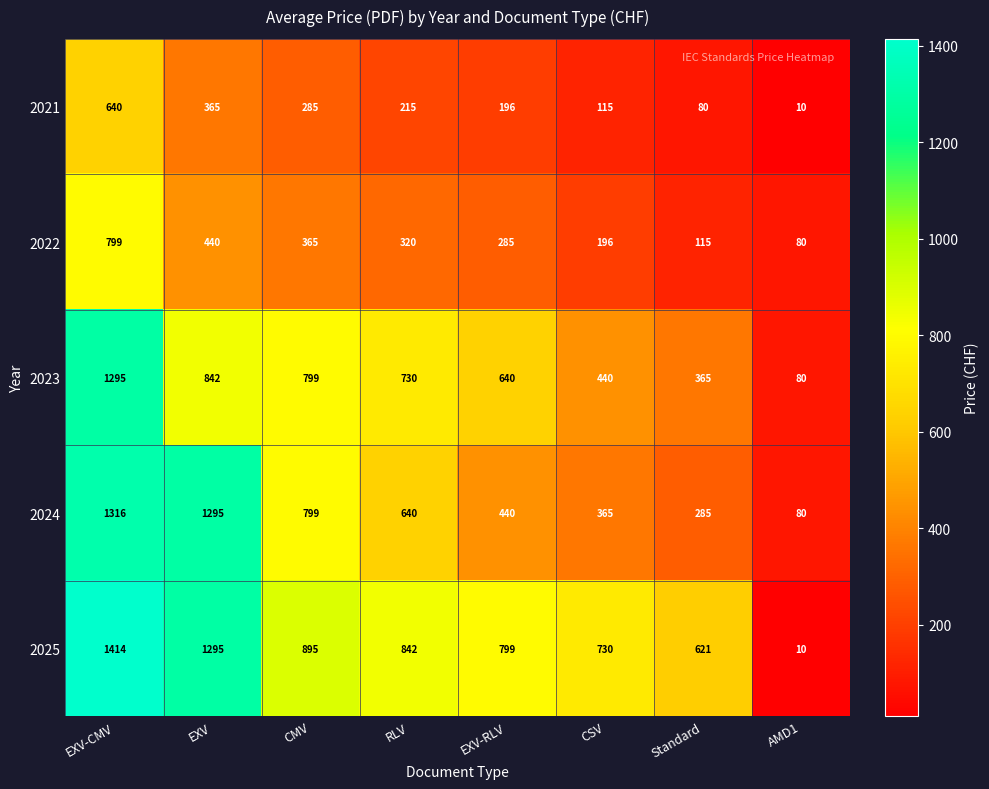

Which series has the largest range (max minus min)?

2025